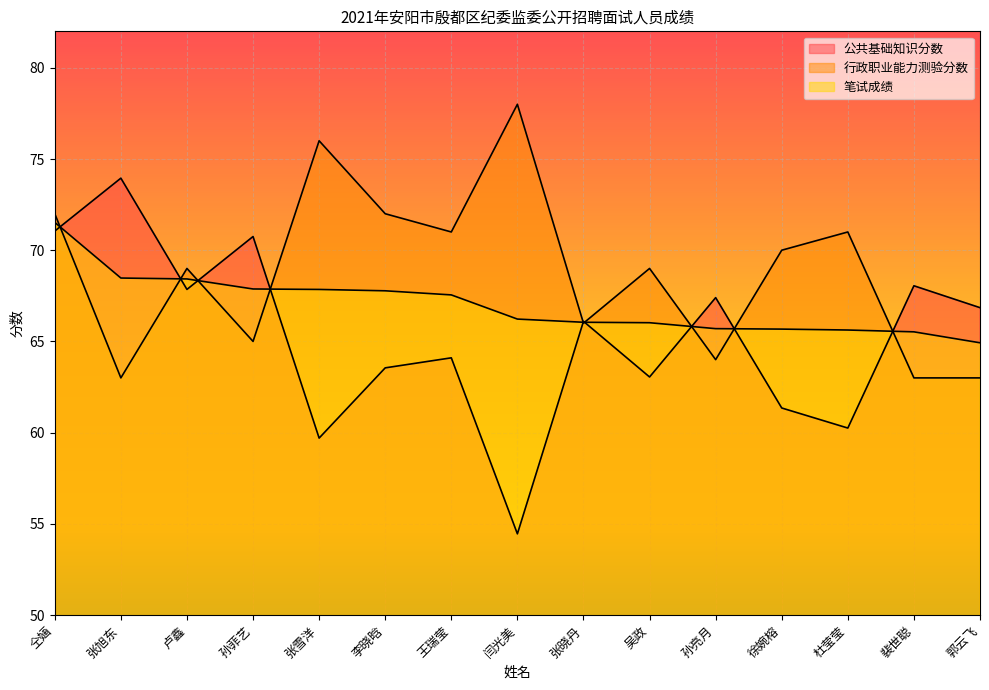

What is the difference between the maximum and minimum values in the 笔试成绩 series?

6.6